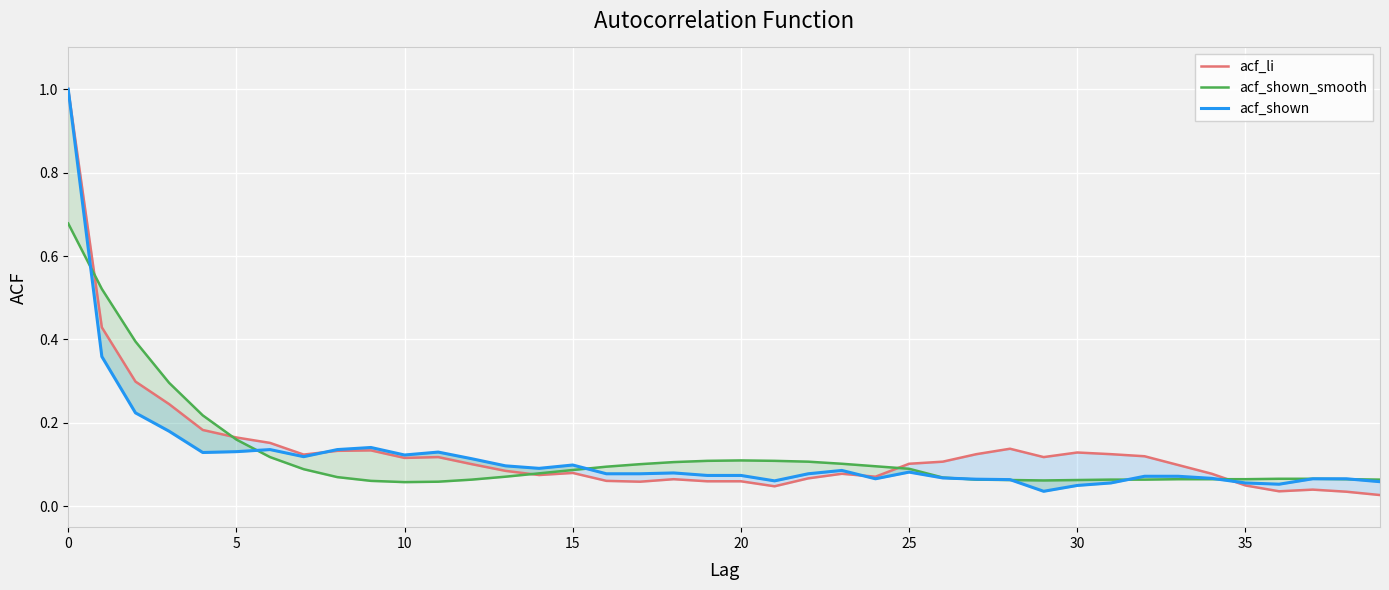

The acf_shown_smooth series shows 0.1 at 18. True or false?

True